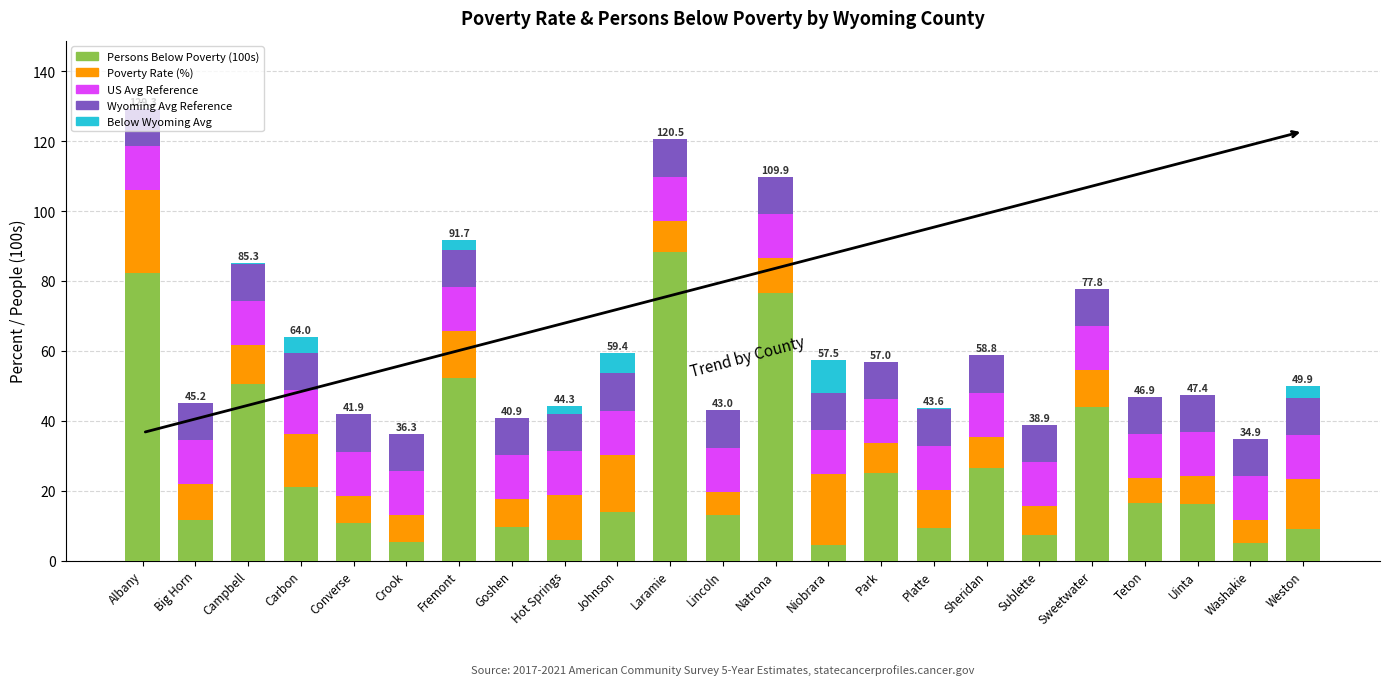

What is the value of the Persons Below Poverty (100s) bar at the 6th from the left?

5.4